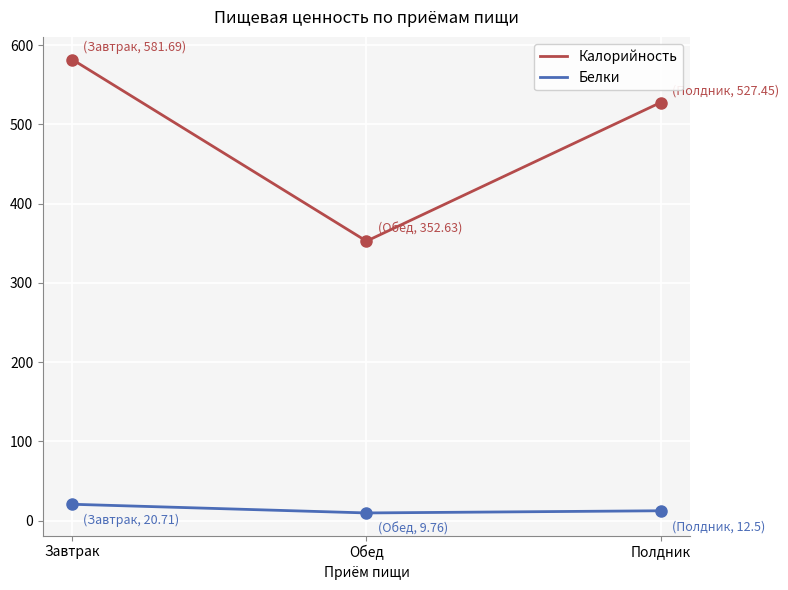

Reading left to right, what are all the values shown in this chart?

Калорийность: Завтрак=581.7	Обед=352.6	Полдник=527.5
Белки: Завтрак=20.7	Обед=9.8	Полдник=12.5